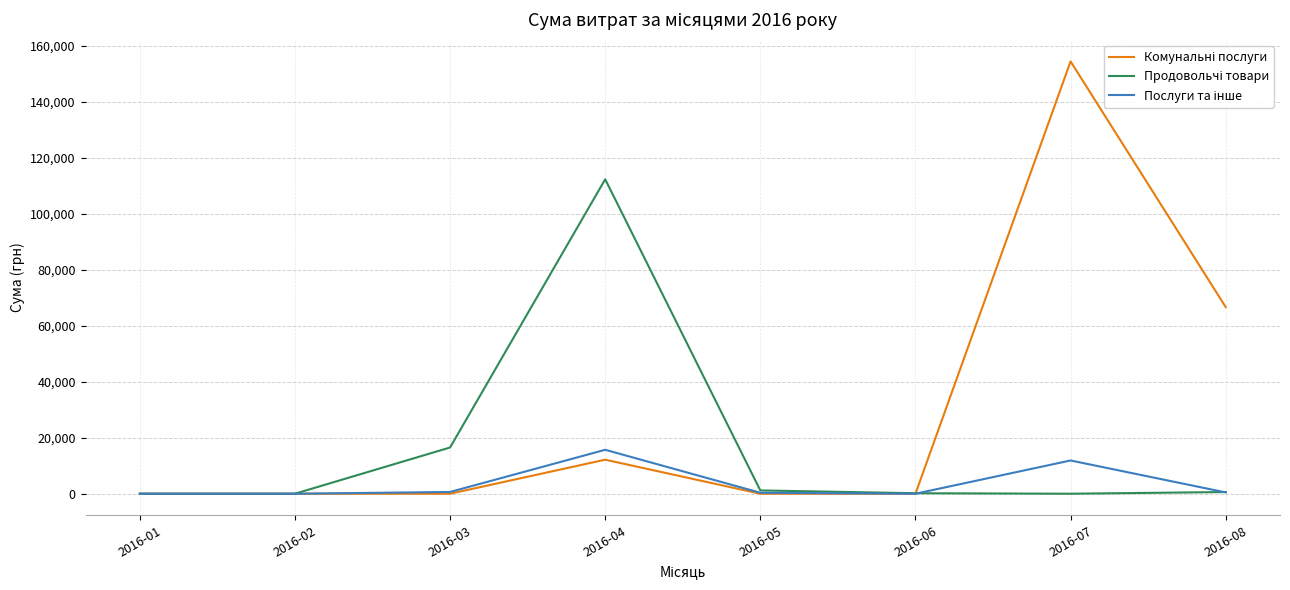

At which category is the sum across all series the highest?

2016-07